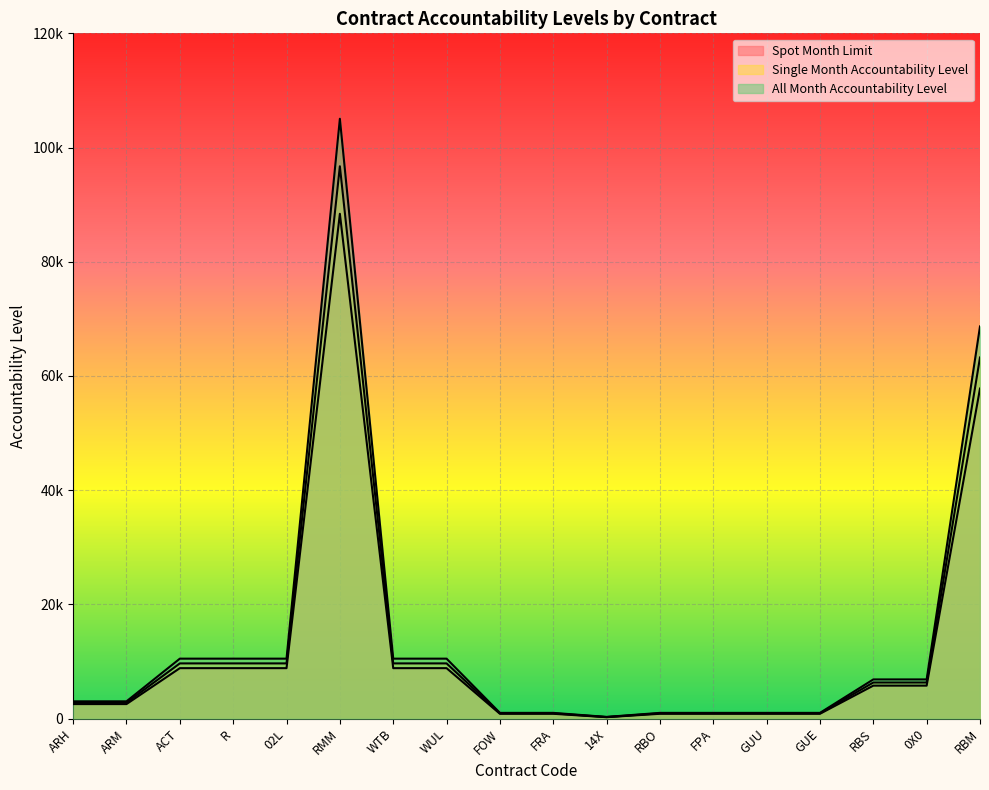

Is it true that Single Month Accountability Level equals 930.0 at FPA?

True